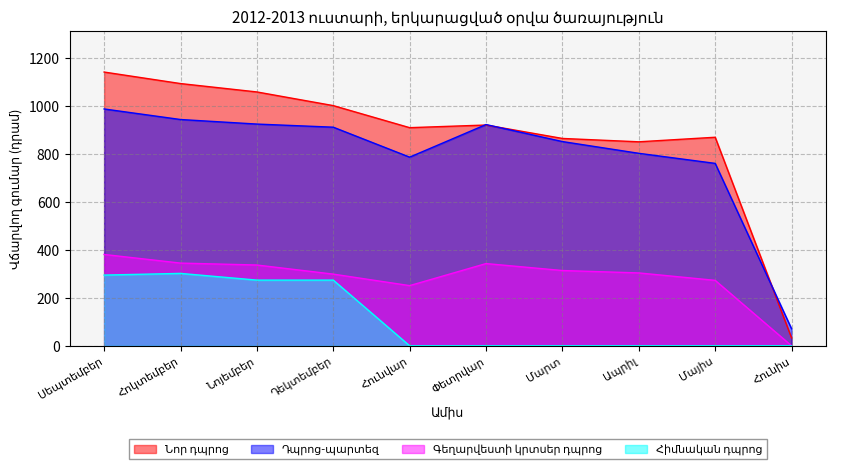

What is the difference between the second highest and minimum values in the Նոր դպրոց series?

1061